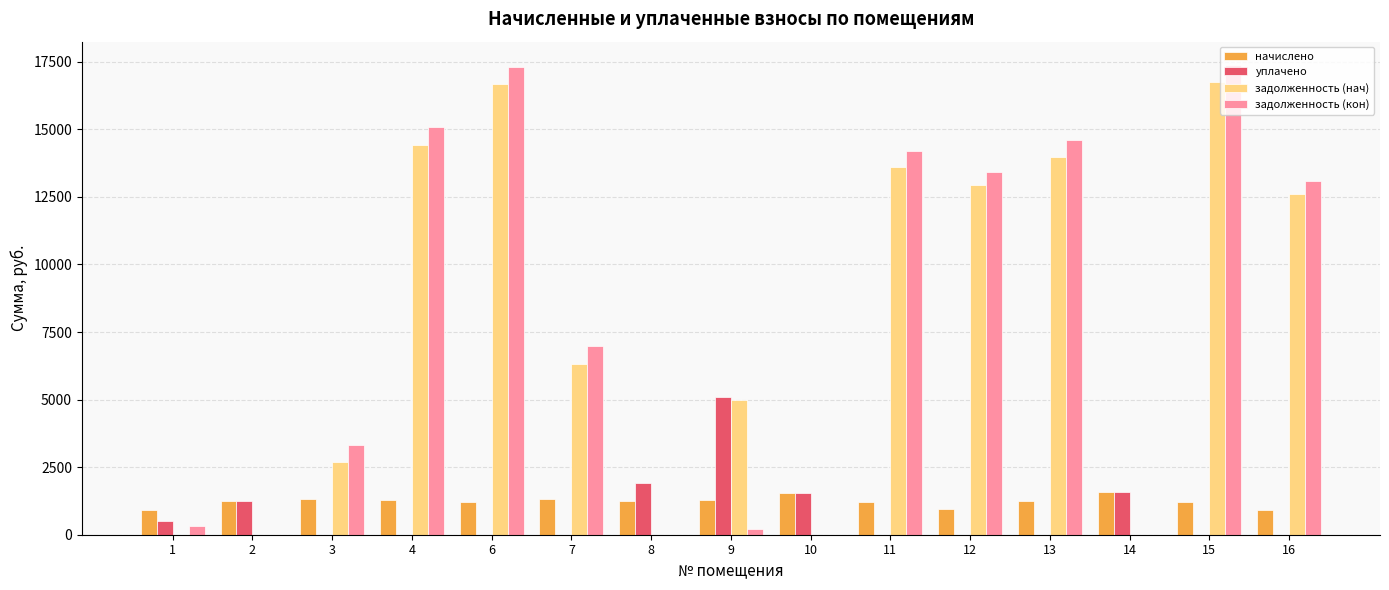

Is it true that задолженность (нач) equals 23222.8 at 12?

False